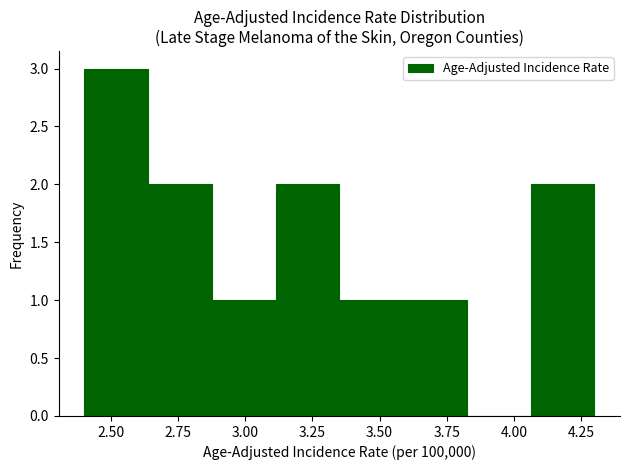

What is the height of the bar covering 3.60 to 3.85 on the x-axis? Neither the bar edges nor the heights are printed on the chart, so give them approximately, as read against the axes.

1